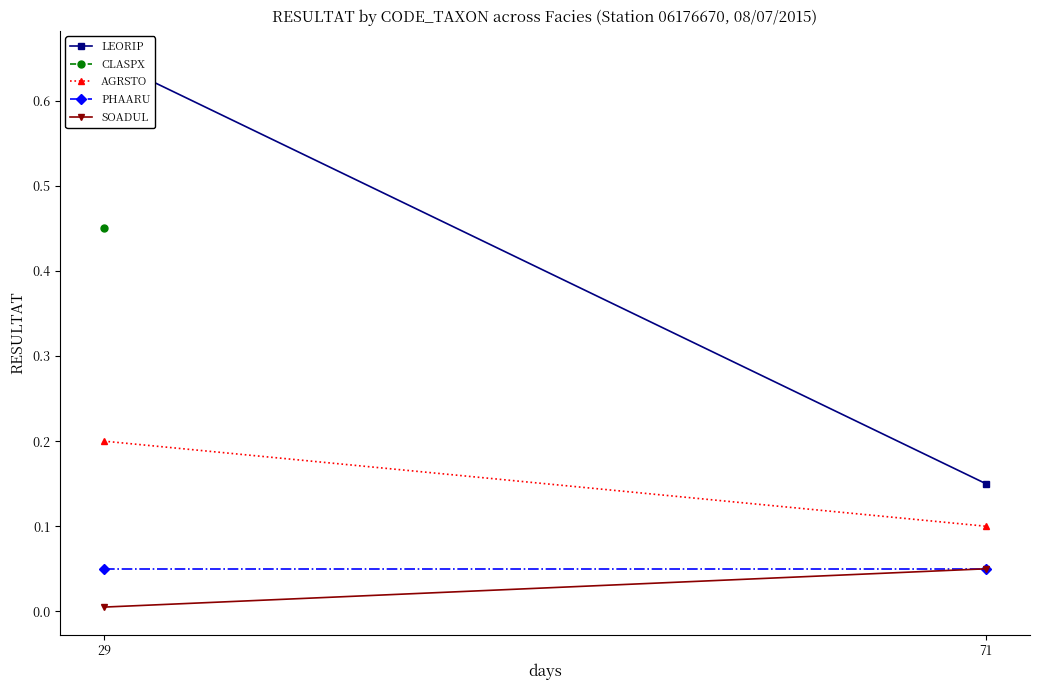

What is the sum of the LEORIP values at 29 and 71?

0.8